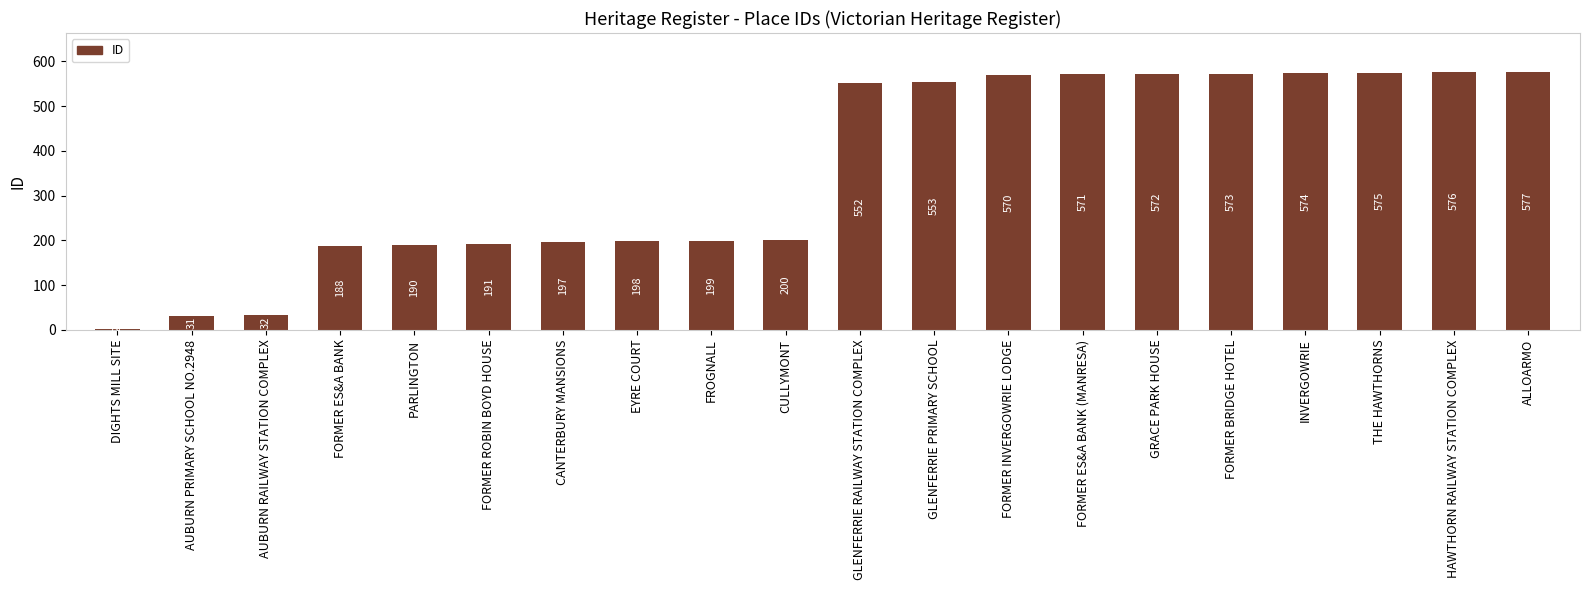

What is the label of the 1st bar from the right?

ALLOARMO